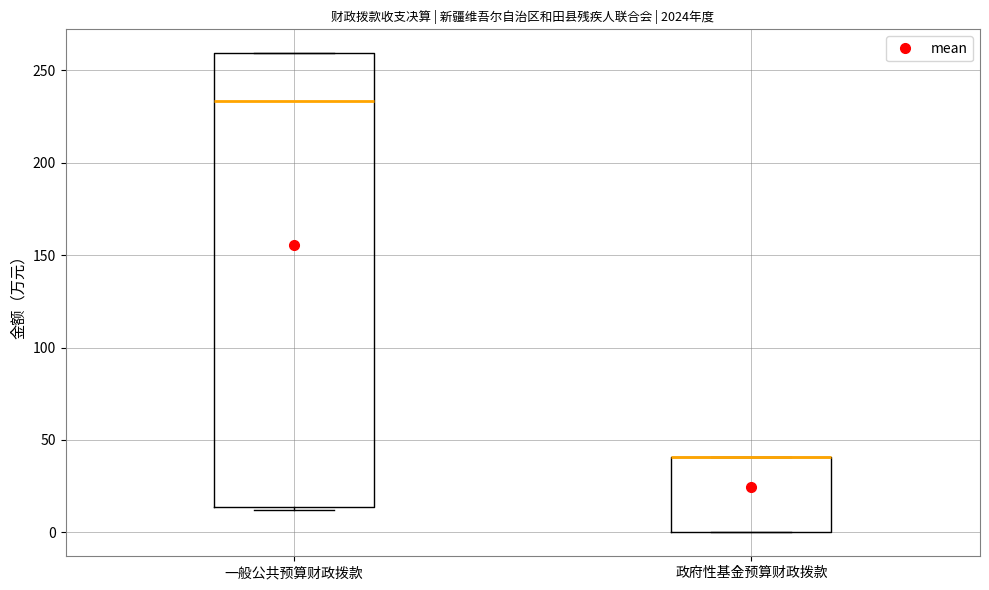

Where is the lower edge of the box for 一般公共预算财政拨款 on the y-axis? The values are not printed on the chart, so give them approximately, as read against the axis.

15